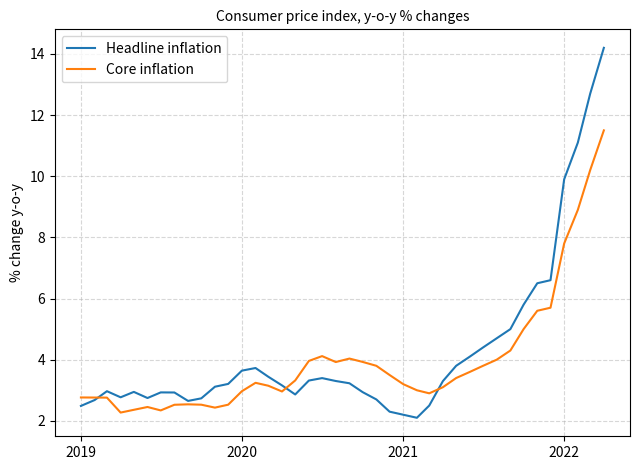

What is the minimum value for Headline inflation?

2.1